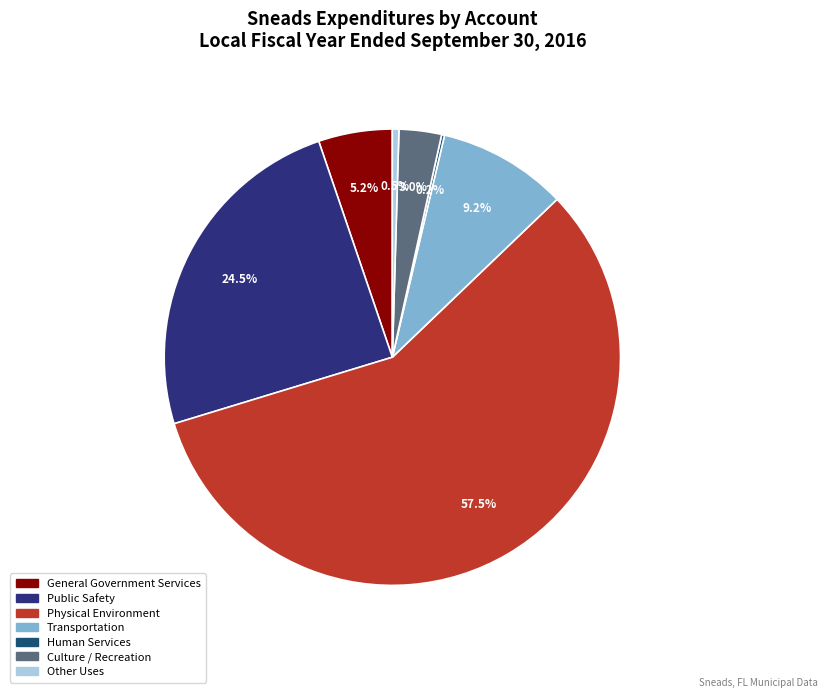

Combined, do Public Safety and Culture / Recreation account for over 50%?

No